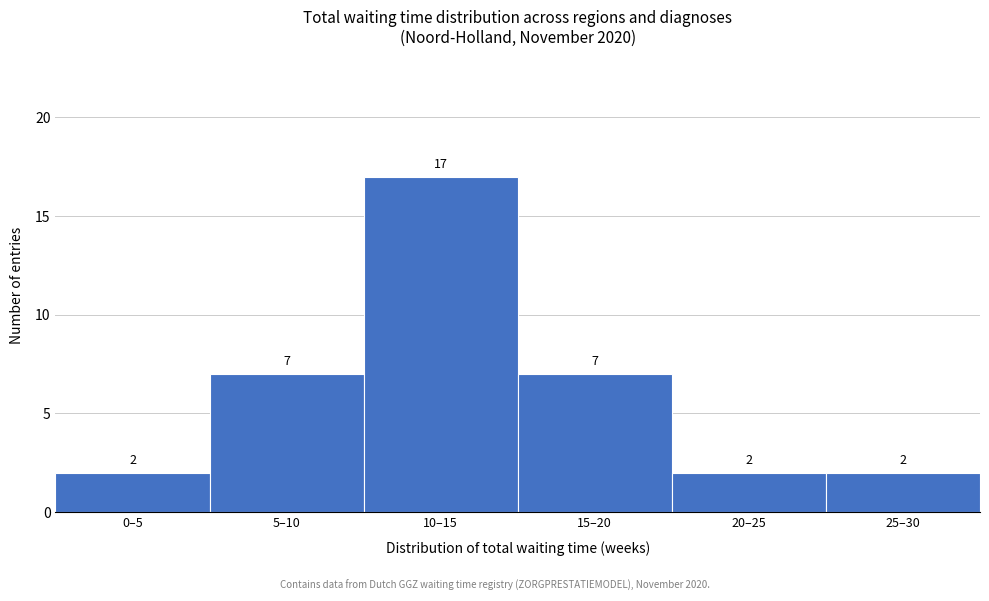

Reading left to right, transcribe all the data shown in this chart.

2	7	17	7	2	2